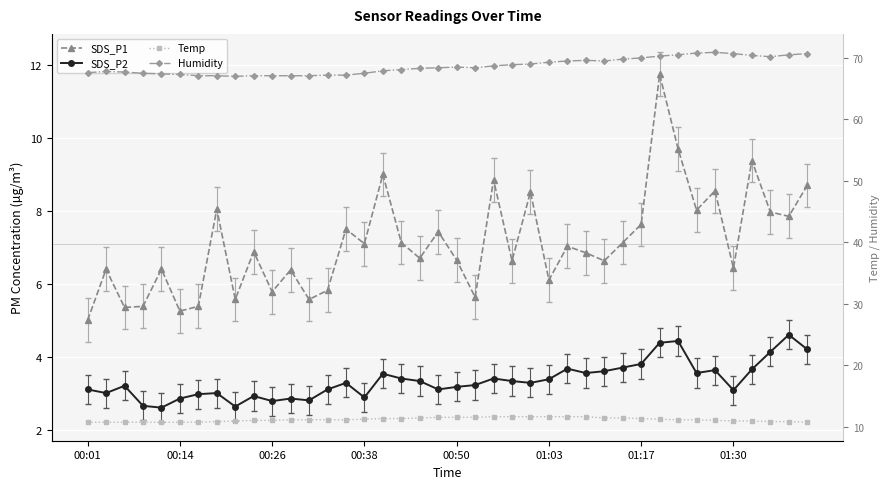

What is the total value across all series at 32?

95.7